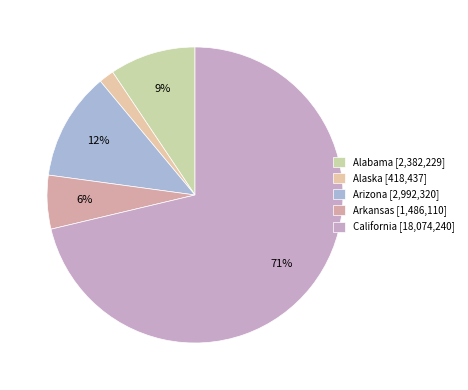

To the nearest percent, what portion does California represent?

71%